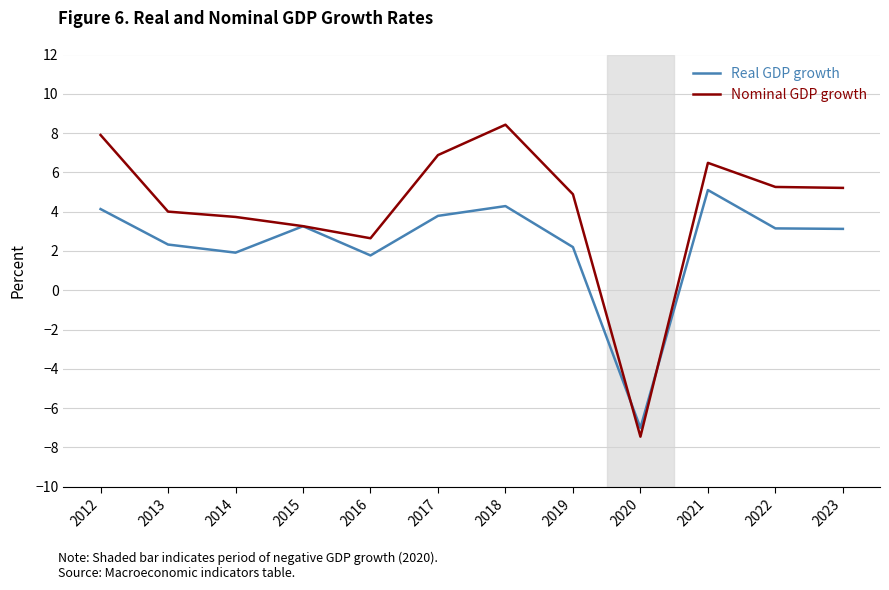

What is the spread (max minus min) of values at 2023?

2.1